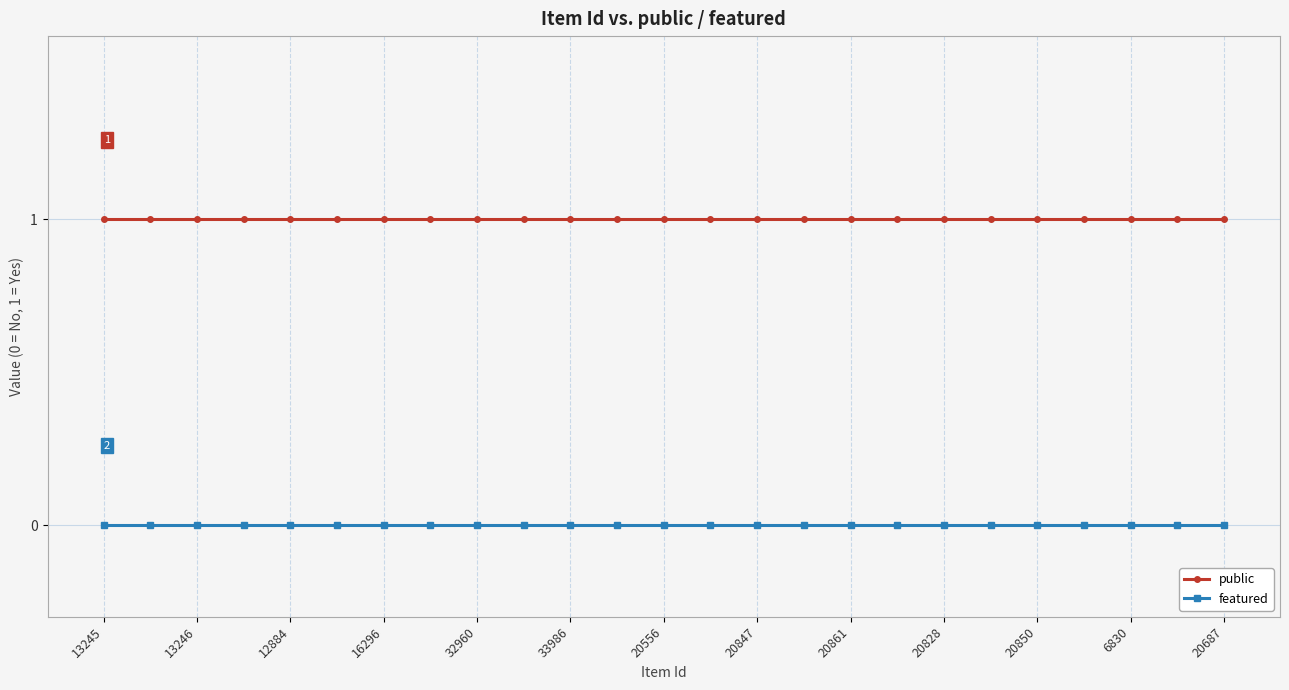

True or false: public and featured intersect in this chart.

False